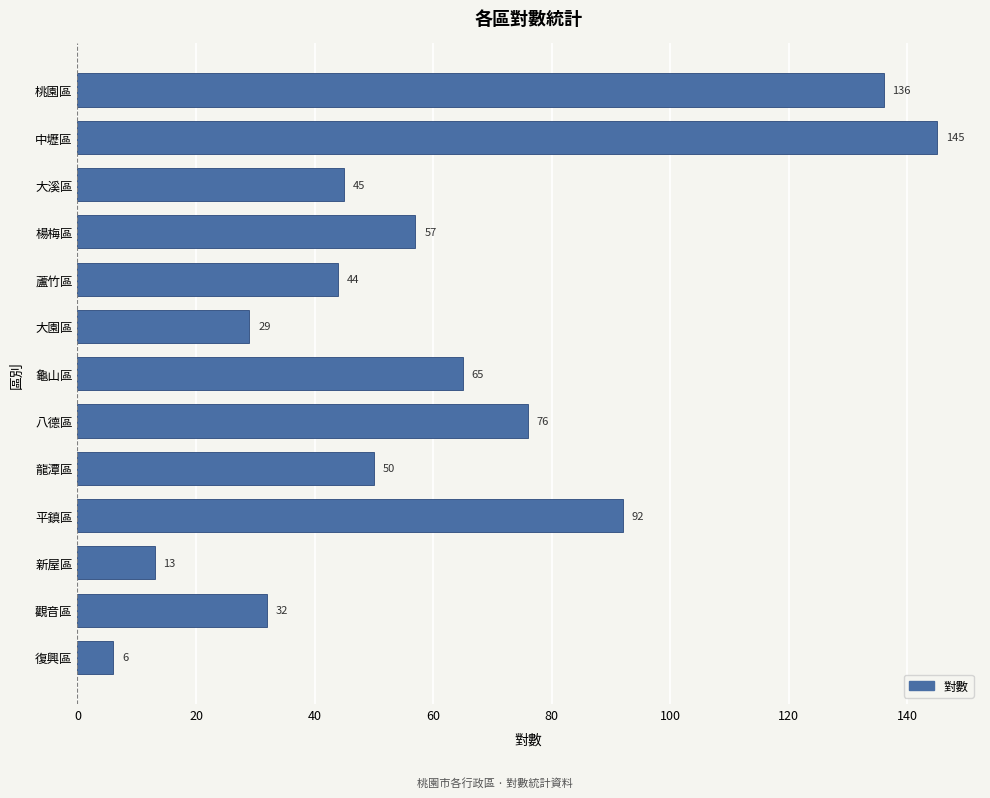

What is the greatest value displayed?

145